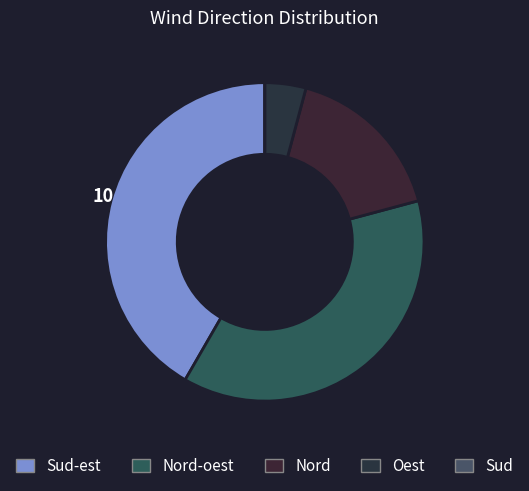

How many slices are in this pie chart?

5